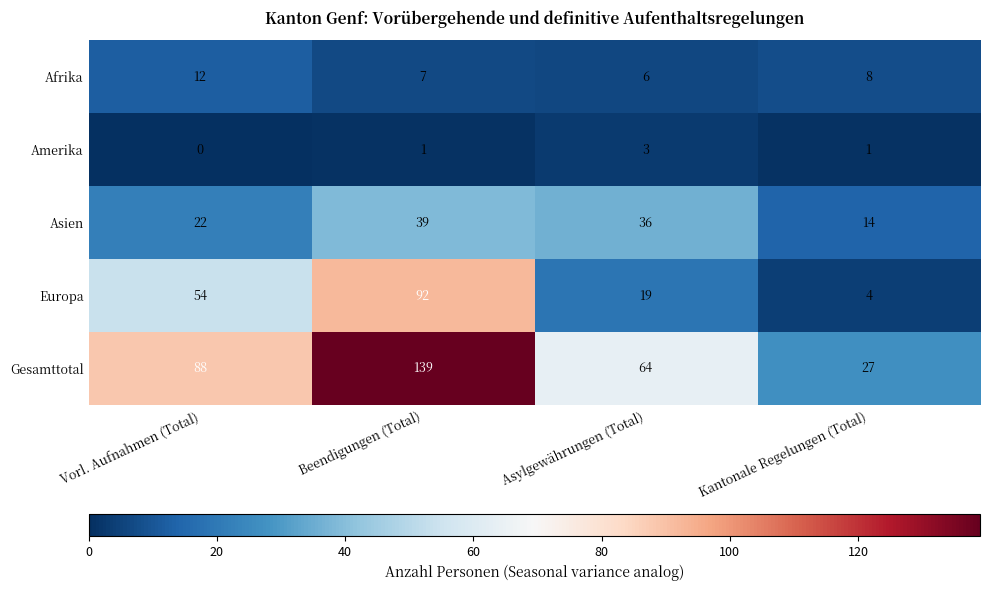

Count the number of data series in this chart.

5